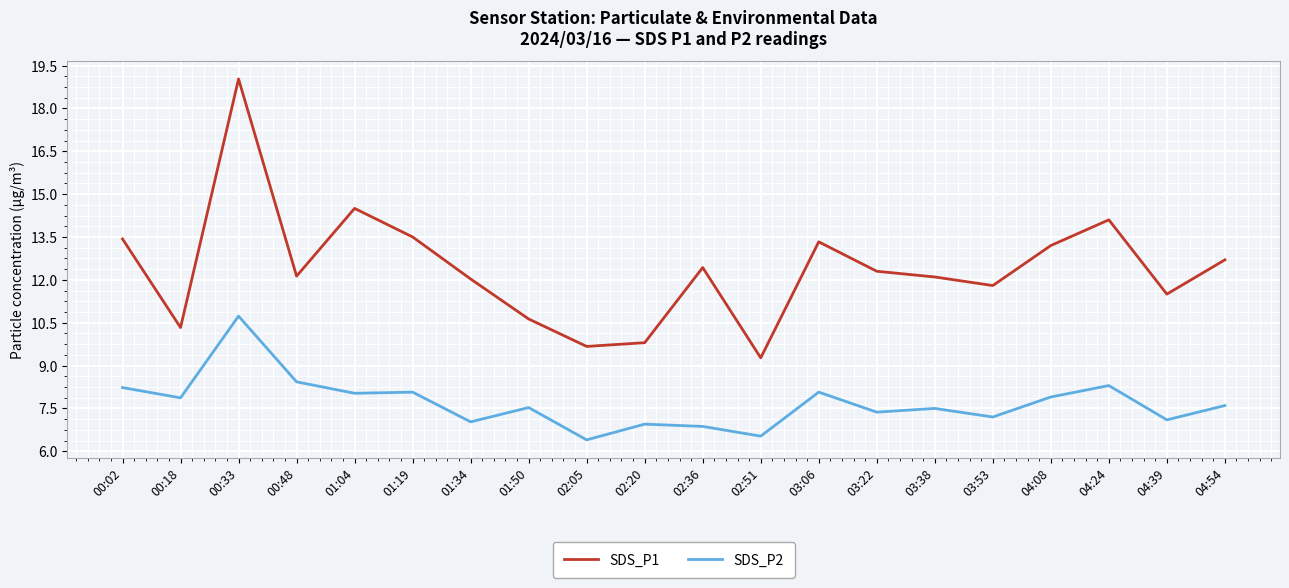

True or false: SDS_P1 and SDS_P2 intersect in this chart.

False